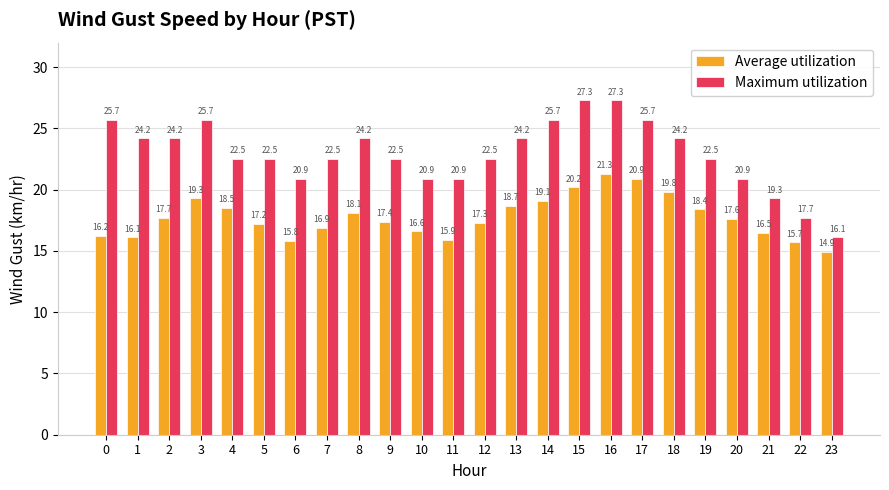

Which series changed the most between 7 and 20?

Maximum utilization